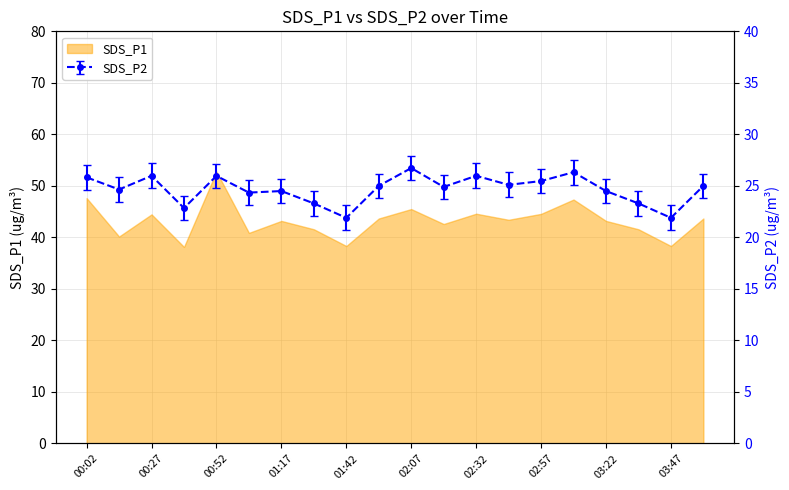

Where is the first local minimum?

00:14